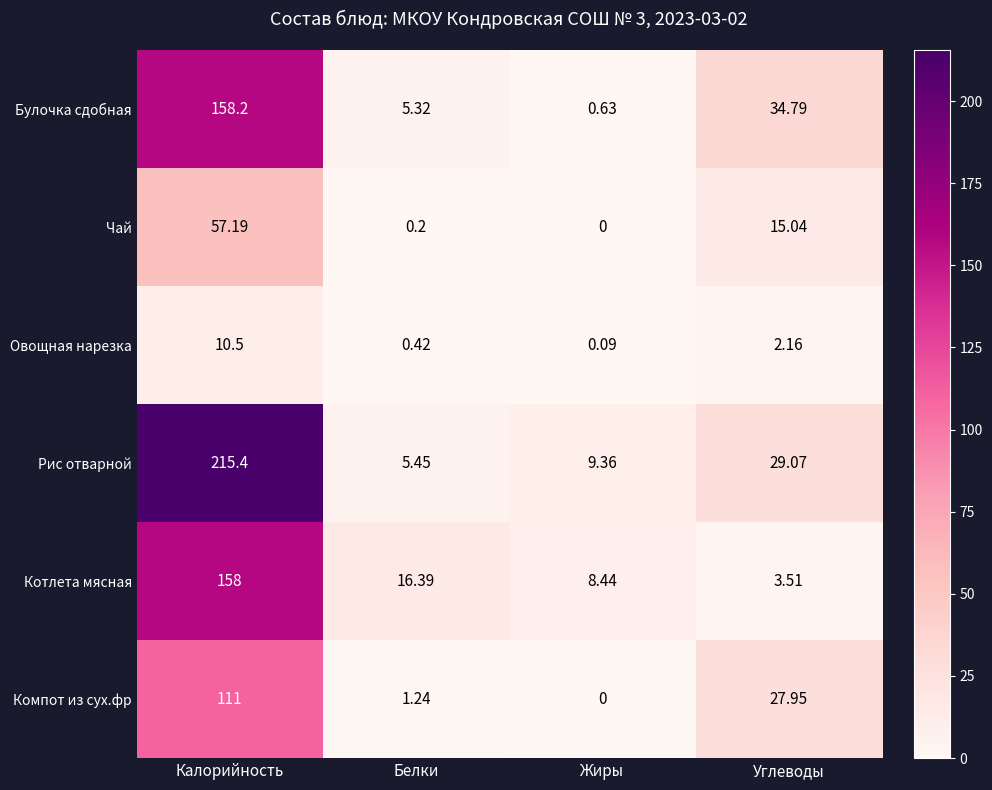

At which category is the sum across all series the highest?

Калорийность